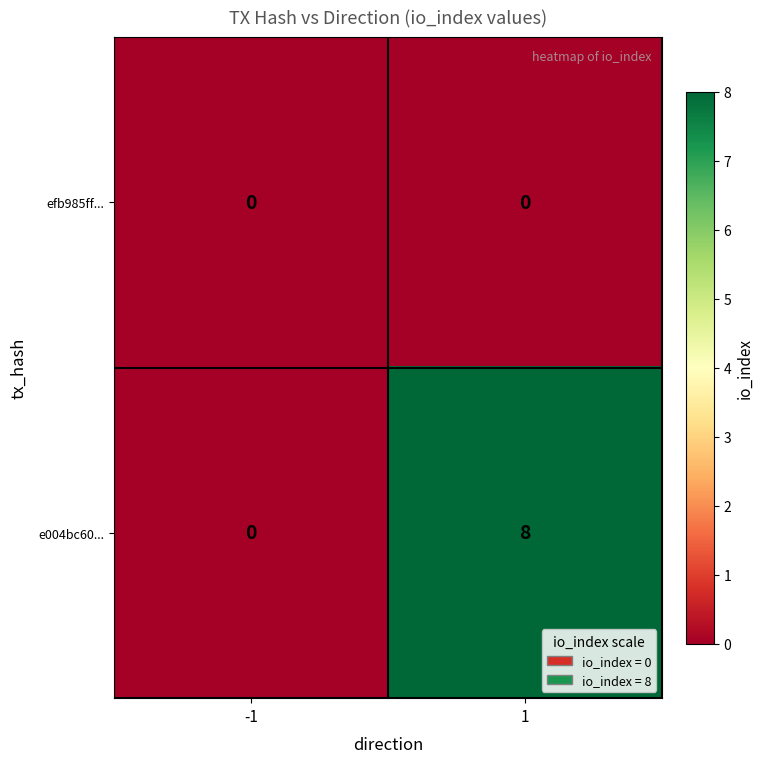

Rank the series by their average value, from highest to lowest.

e004bc60..., efb985ff...